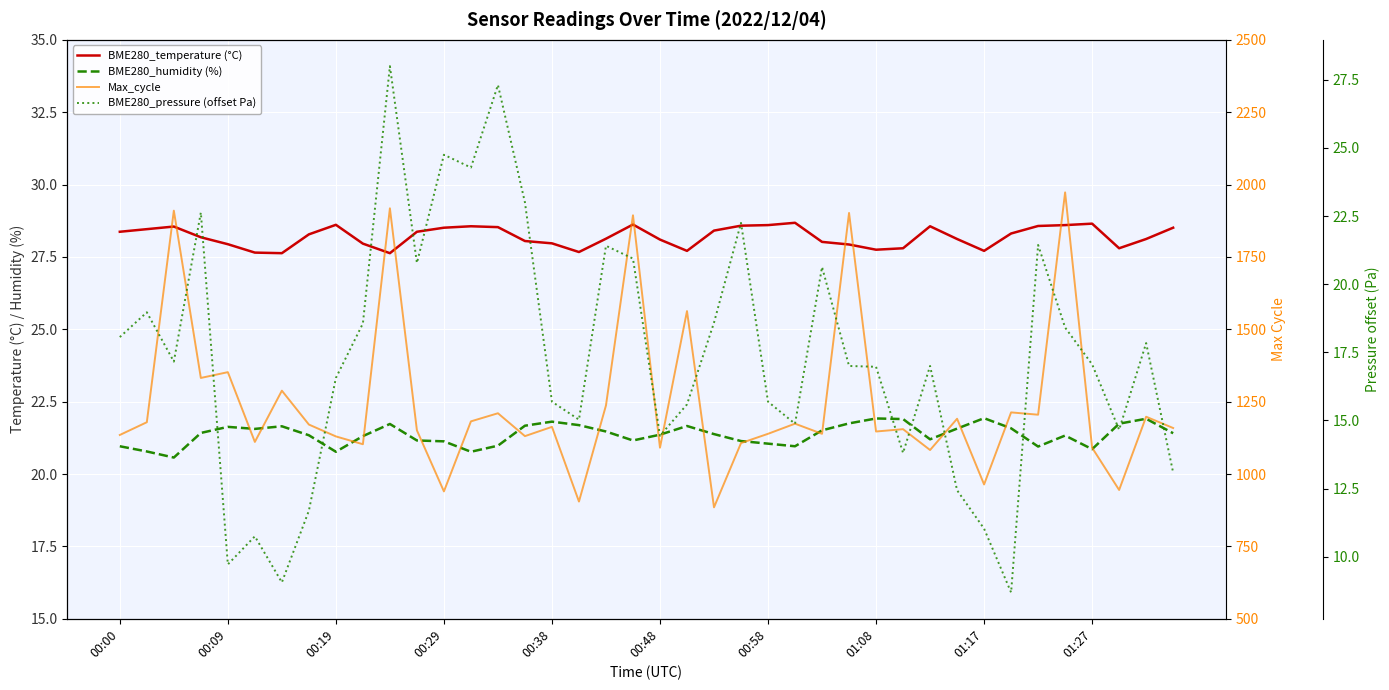

Reading right to left, extract all data points from this chart.

BME280_temperature (°C): 28.5	28.1	27.8	28.6	28.6	28.6	28.3	27.7	28.1	28.6	27.8	27.8	27.9	28.0	28.7	28.6	28.6	28.4	27.7	28.1	28.6	28.1	27.7	28.0	28.1	28.5	28.6	28.5	28.4	27.6	28.0	28.6	28.3	27.6	27.6	27.9	28.2	28.6	28.5	28.4
BME280_humidity (%): 21.4	21.9	21.7	20.9	21.3	20.9	21.6	21.9	21.6	21.2	21.9	21.9	21.8	21.5	21.0	21.1	21.1	21.4	21.7	21.4	21.2	21.5	21.7	21.8	21.7	21.0	20.8	21.1	21.2	21.7	21.3	20.8	21.3	21.6	21.6	21.6	21.4	20.6	20.8	21.0
Max_cycle: 1159.0	1198.0	945.0	1091.0	1973.0	1205.0	1213.0	964.0	1191.0	1083.0	1155.0	1147.0	1902.0	1139.0	1174.0	1139.0	1107.0	885.0	1563.0	1091.0	1894.0	1237.0	905.0	1163.0	1131.0	1210.0	1182.0	940.0	1151.0	1918.0	1103.0	1130.0	1171.0	1288.0	1111.0	1352.0	1332.0	1910.0	1179.0	1135.0
BME280_pressure (offset Pa): 13.1	17.8	14.7	17.1	18.4	21.4	8.7	11.0	12.4	17.0	13.8	17.0	17.0	20.6	14.9	15.7	22.2	18.6	15.6	14.4	20.9	21.4	15.0	15.7	23.0	27.3	24.3	24.8	20.8	28.0	18.6	16.6	11.7	9.1	10.8	9.7	22.6	17.2	19.0	18.1